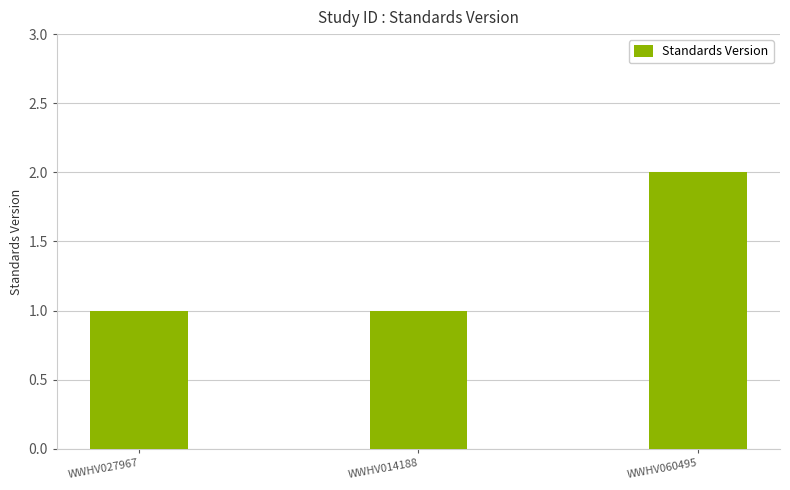

Reading left to right, extract all data points from this chart.

WWHV027967=1	WWHV014188=1	WWHV060495=2